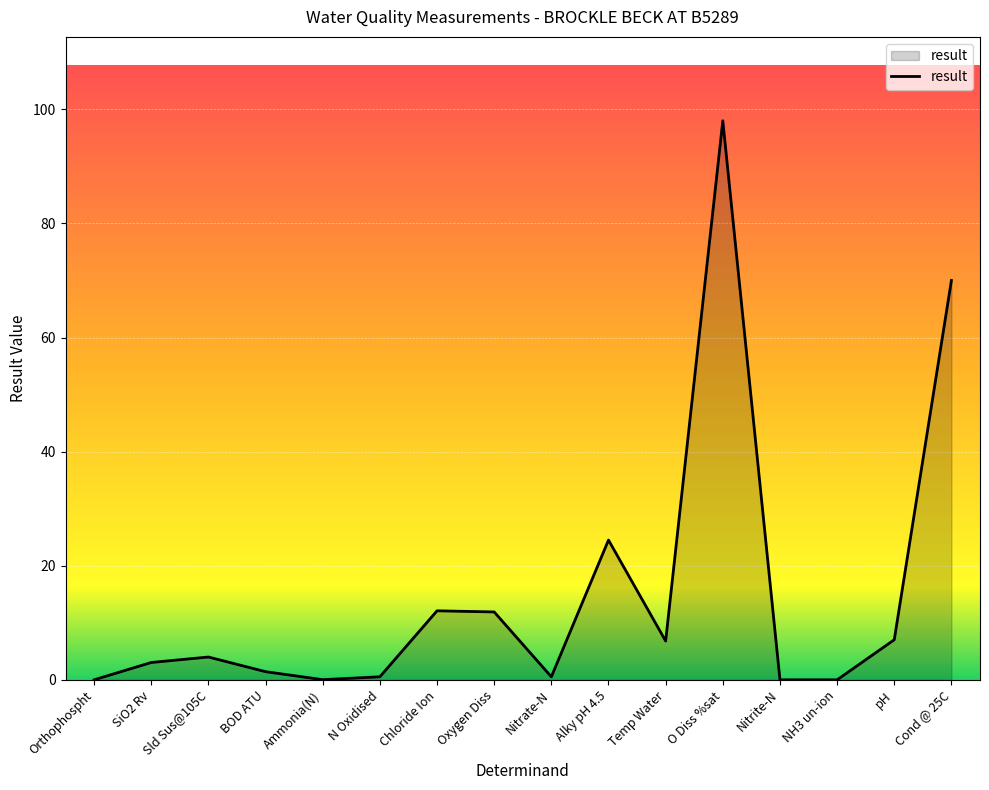

The value at Oxygen Diss is 4.0. True or false?

False